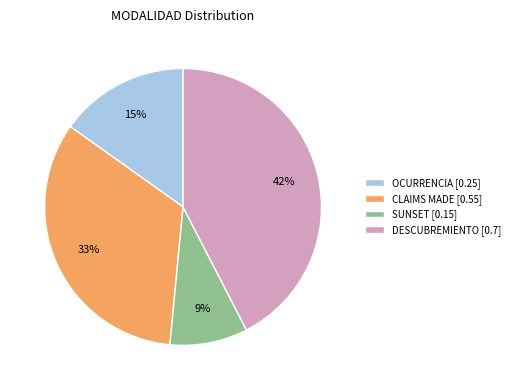

What percentage is the SUNSET slice, to the nearest percent?

9%